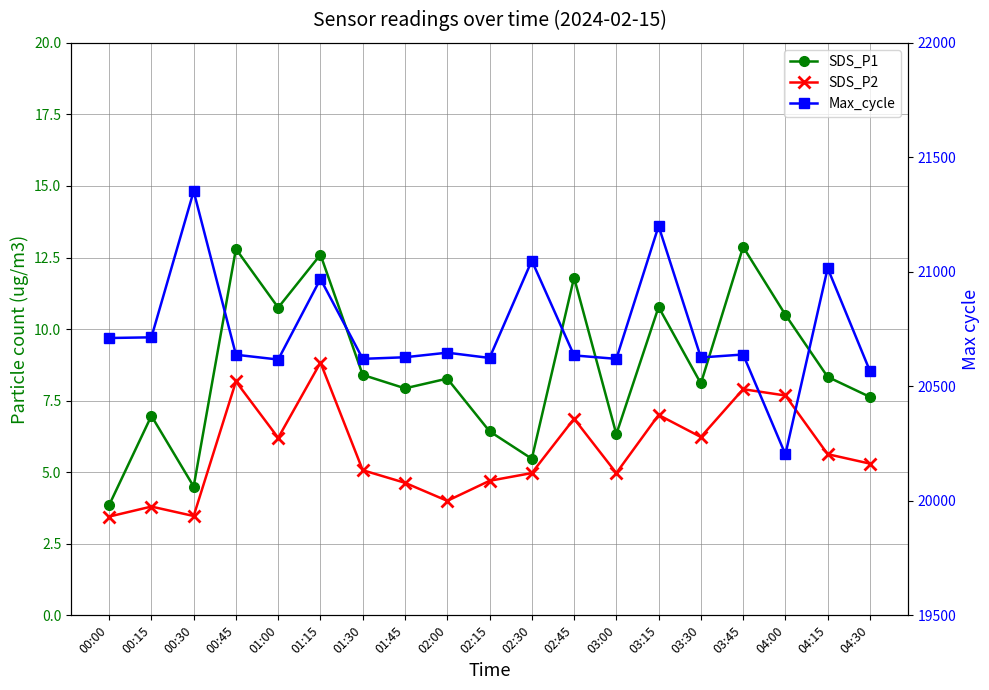

List the series in order of their peak value, lowest first.

SDS_P2, SDS_P1, Max_cycle